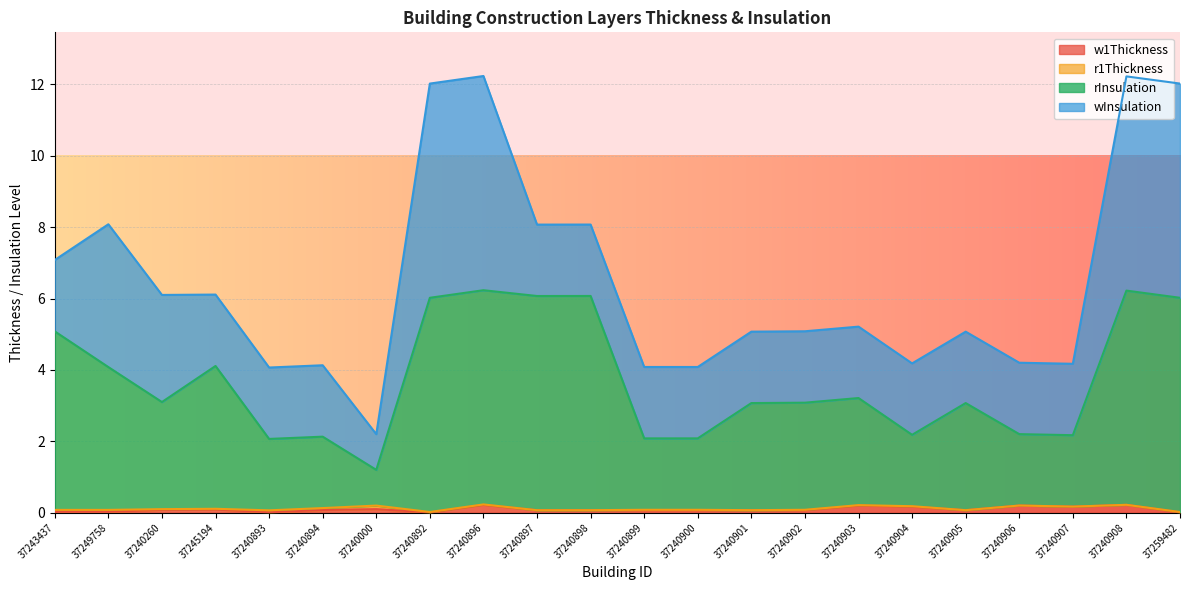

The w1Thickness series shows 0.0 at 37240892. True or false?

True